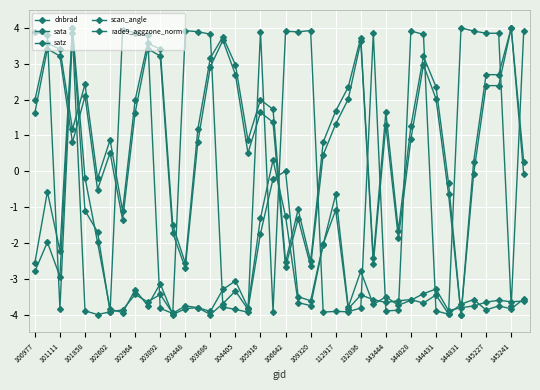

Is this an area chart (filled region under the line)?

No